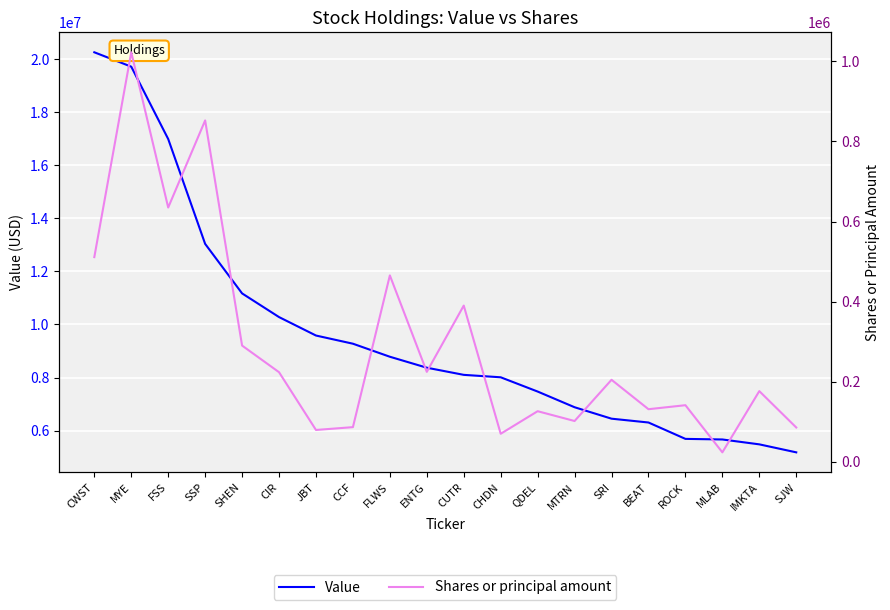

What is the difference between the maximum and minimum values in the Shares or principal amount series?

999700